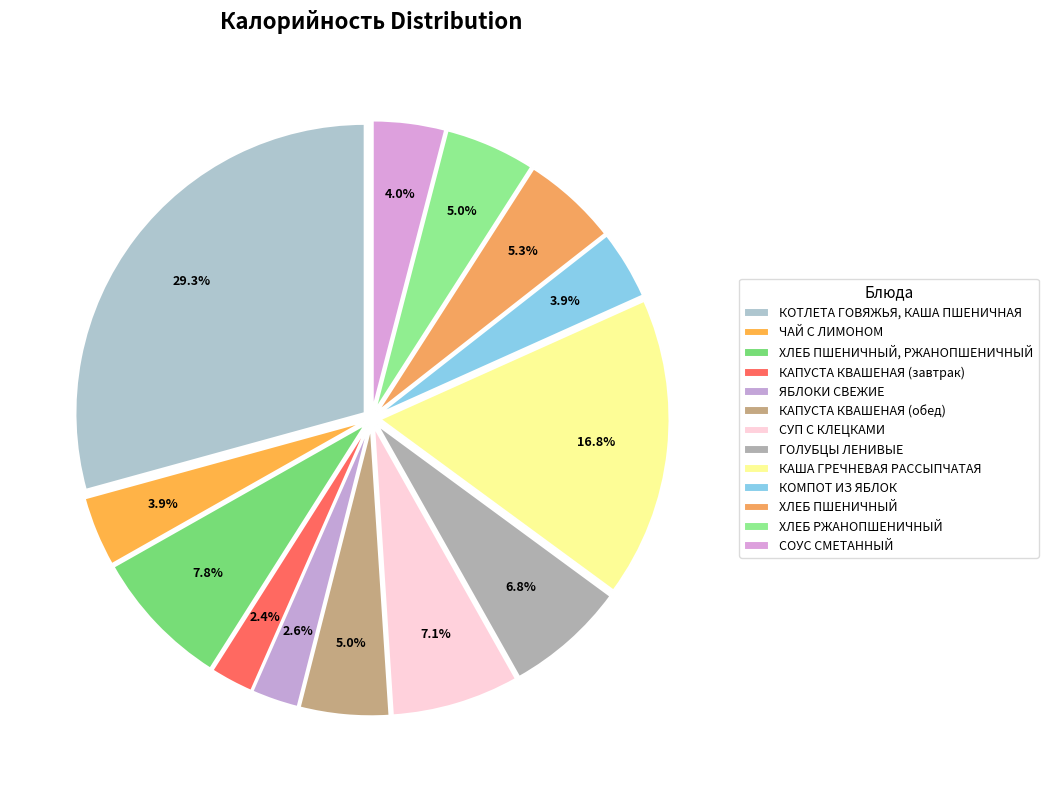

How many slices are in this pie chart?

13